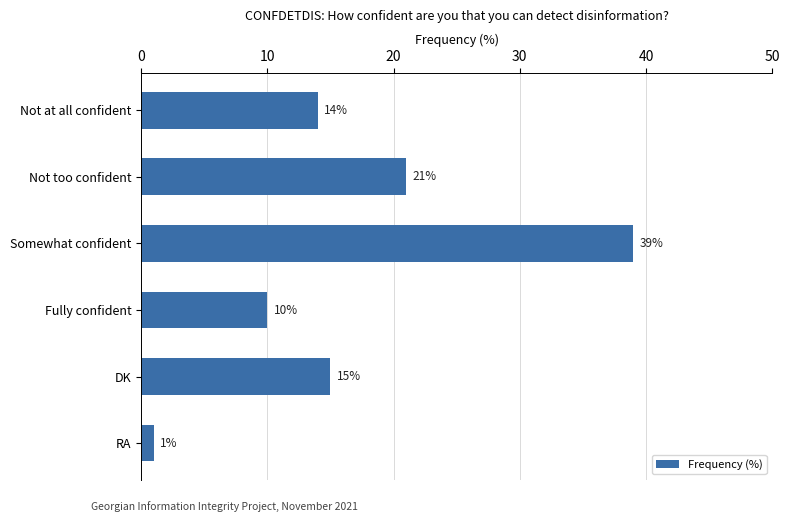

Count the number of data series in this chart.

1